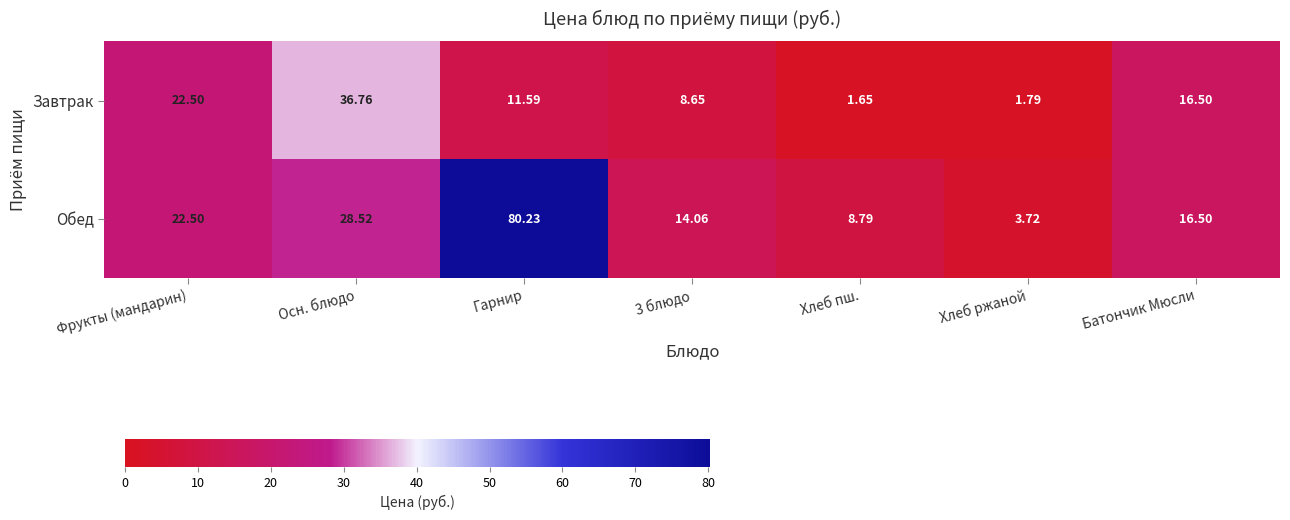

At which label is Обед closest to 41?

Осн. блюдо